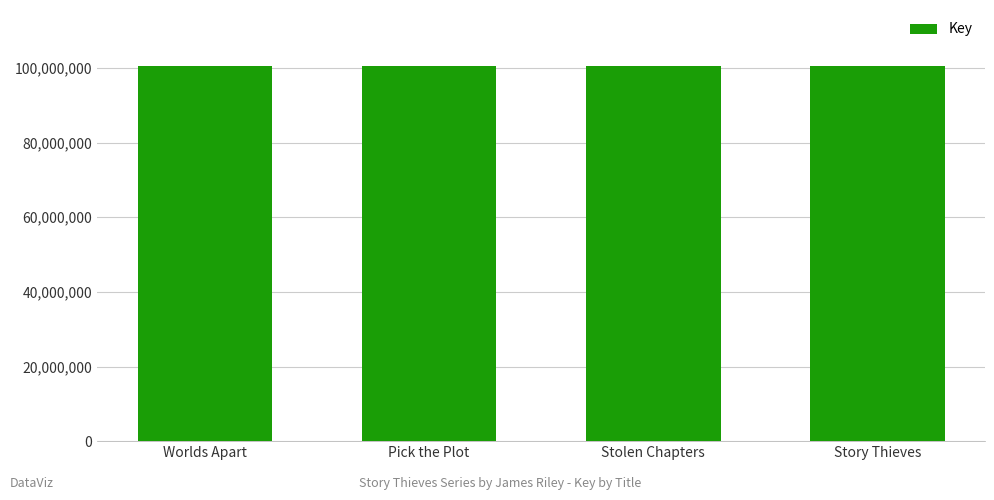

What is the change in value from Pick the Plot to Story Thieves?

+208